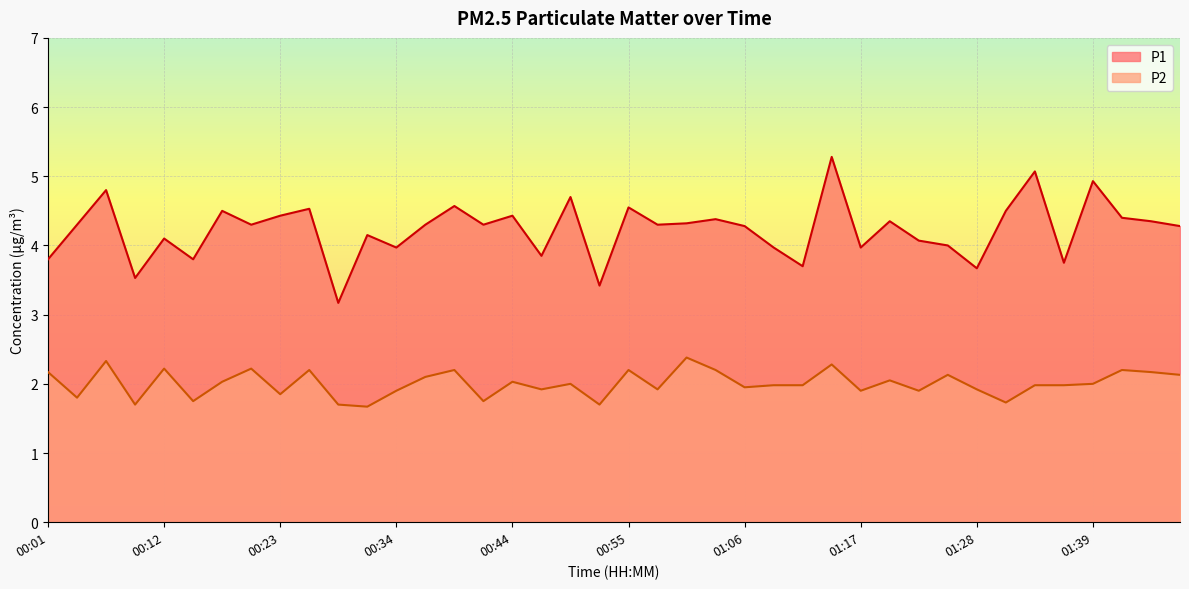

Which has a higher value, 00:26 or 00:04?

00:26